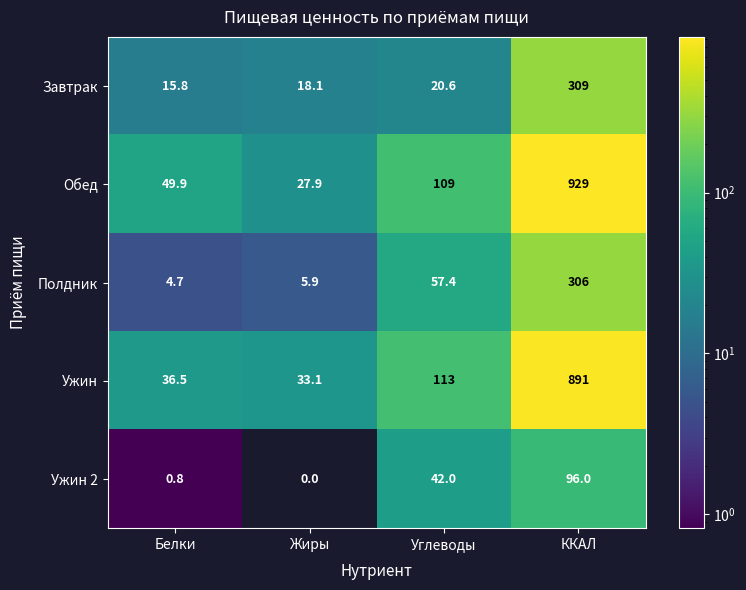

What is the total value across all series at Углеводы?

342.0